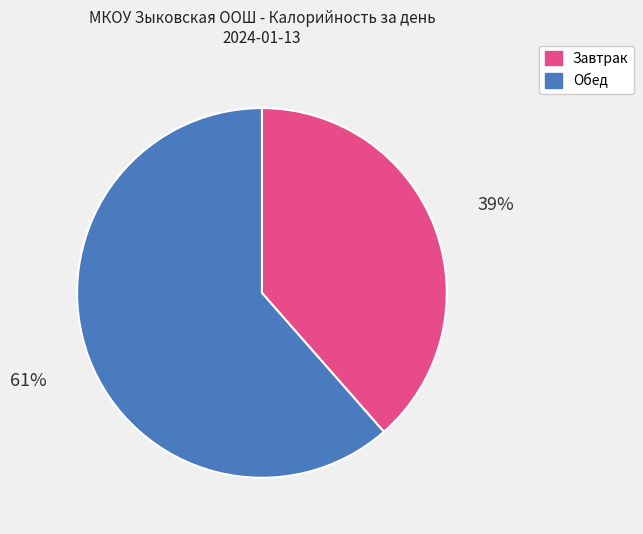

Is there any slice that represents more than half of the pie?

Yes